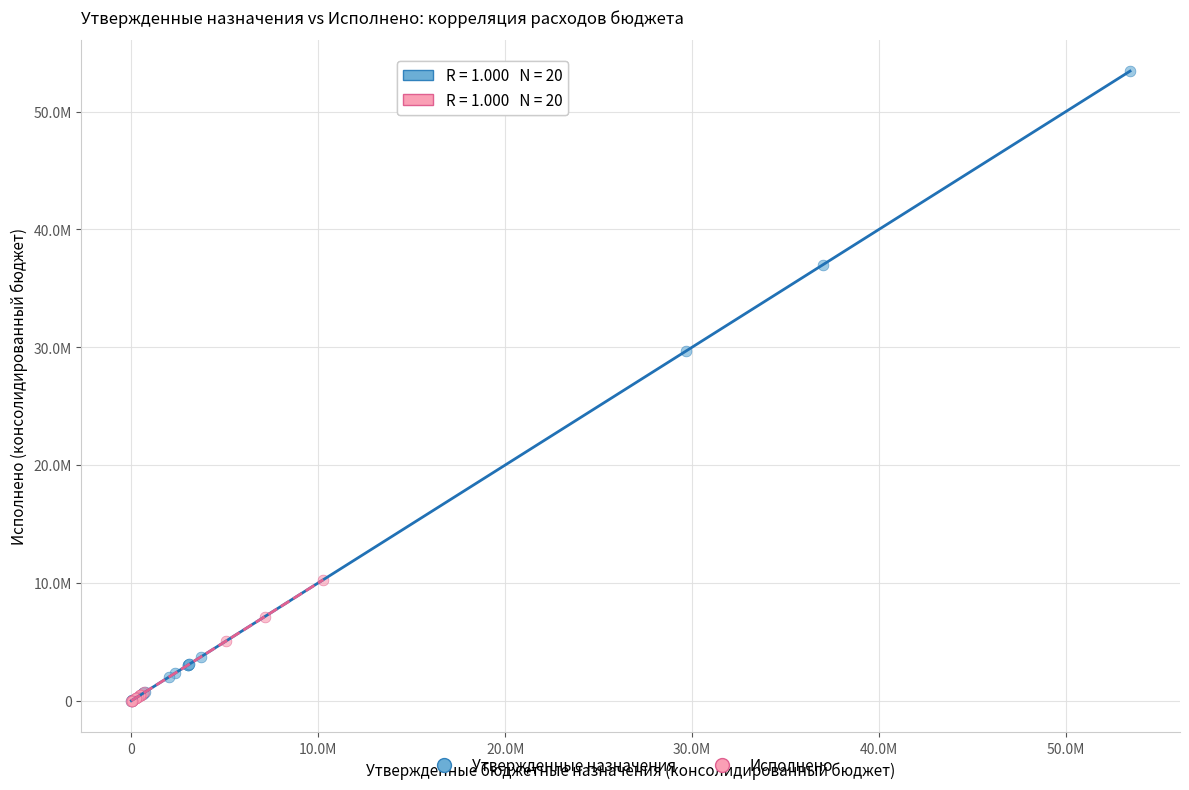

Which series has the widest spread of Y values?

Утвержденные назначения